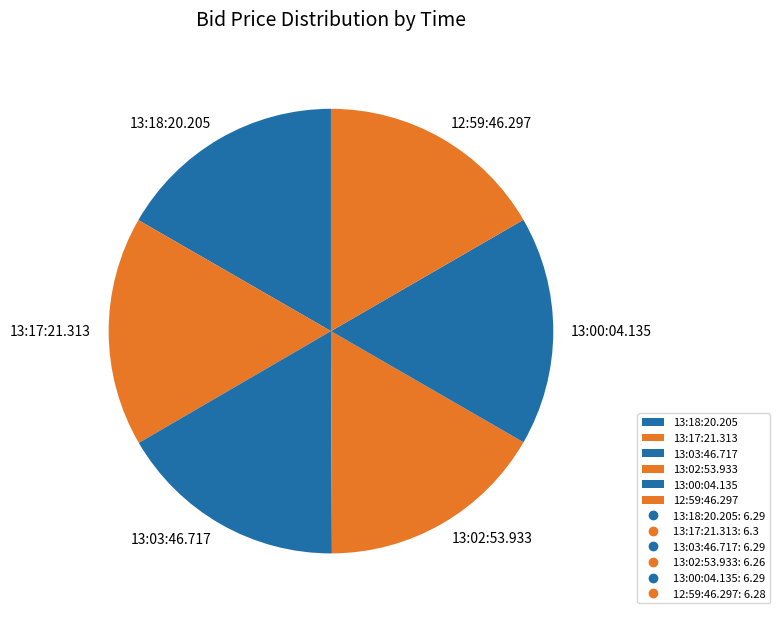

Is it true that 13:03:46.717 is 31% of the pie?

False